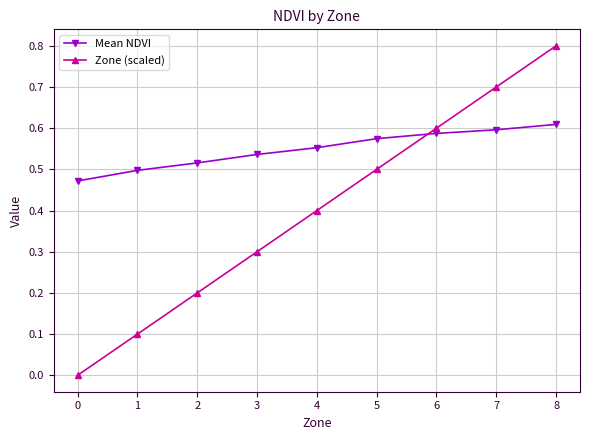

Read the Zone (scaled) value at 3.

0.3